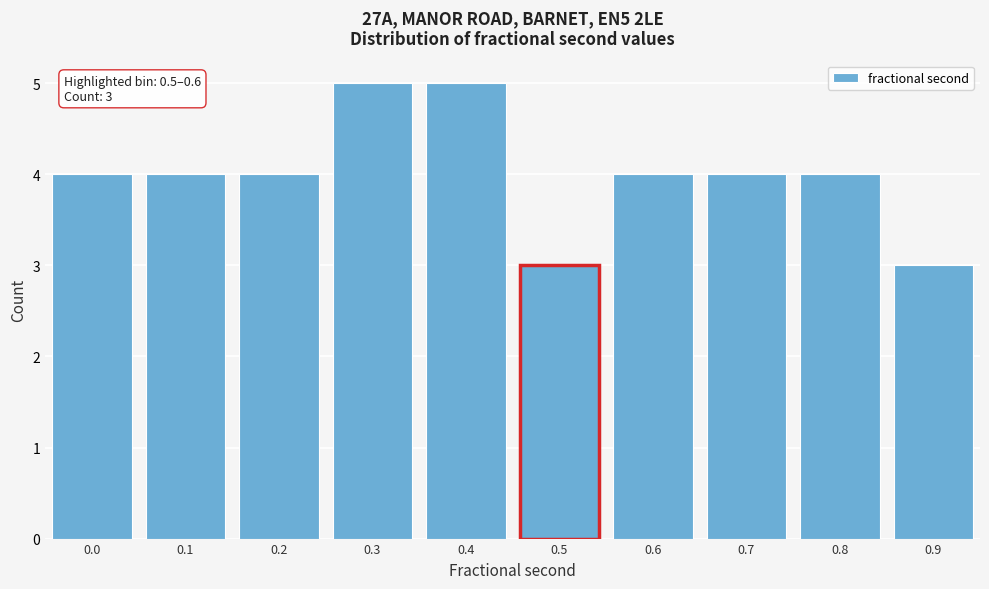

Reading left to right, list all the values displayed in this chart.

4	4	4	5	5	3	4	4	4	3